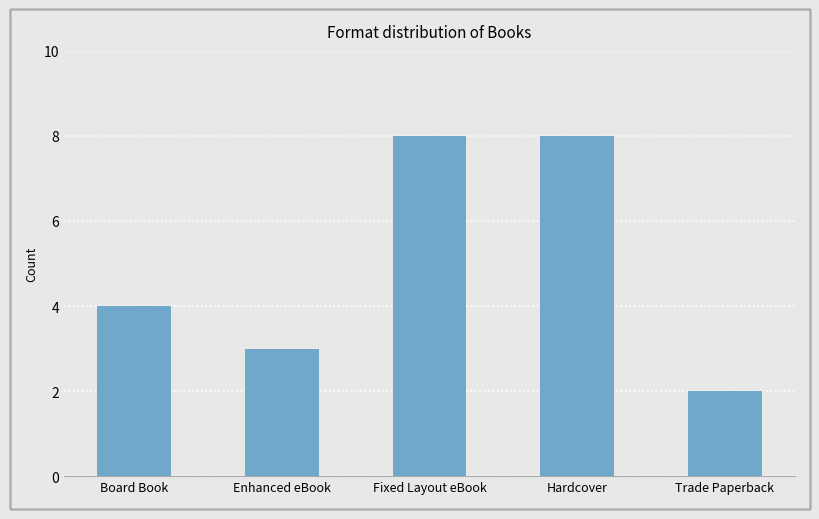

How many bars are there in total?

5